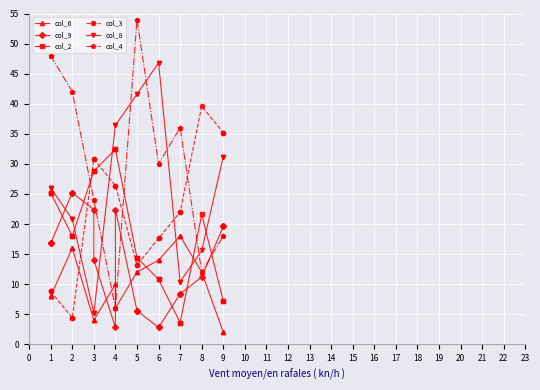

Which has a higher value, 5 or 5?

5